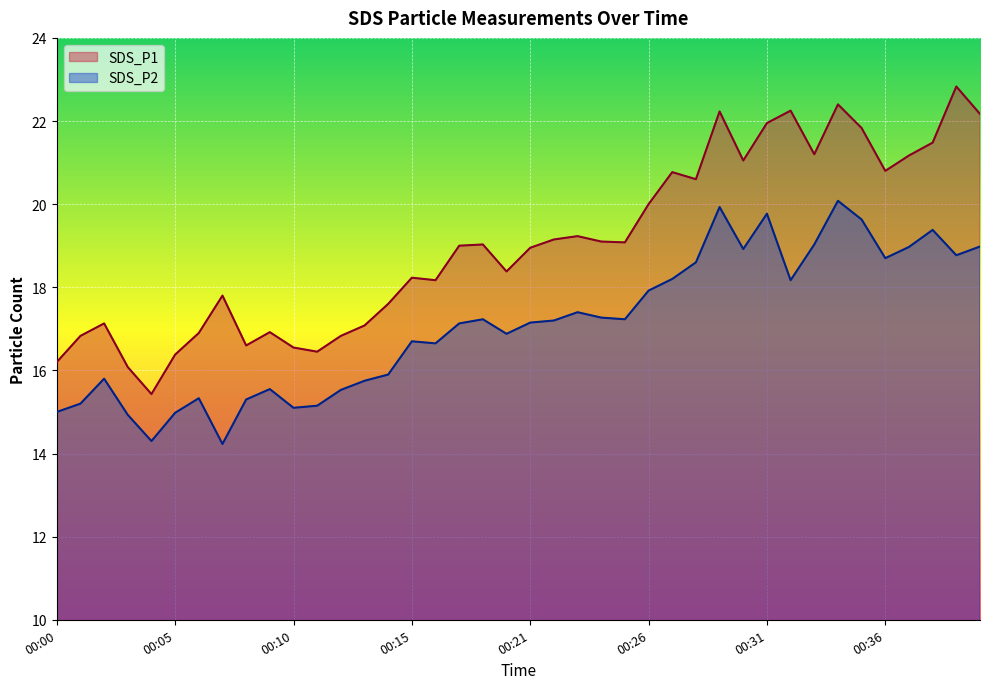

What is the value of the SDS_P1 point at the 6th from the left?

16.4